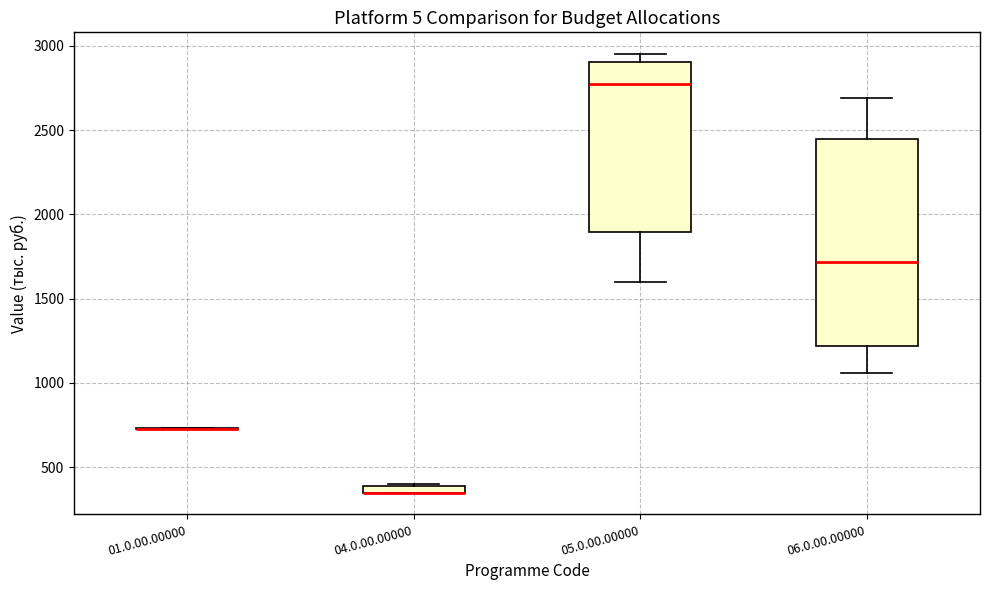

Comparing the boxes themselves (not the whiskers), which one is the tallest?

06.0.00.00000